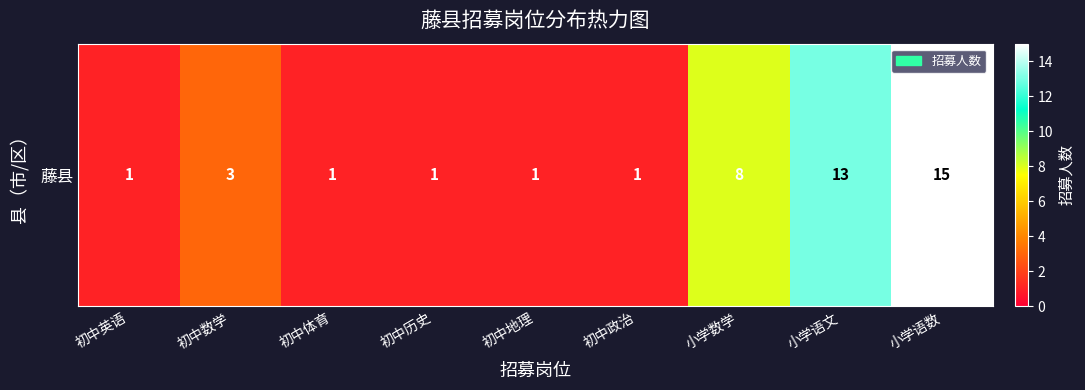

What is the change in value from 初中体育 to 小学数学?

+7